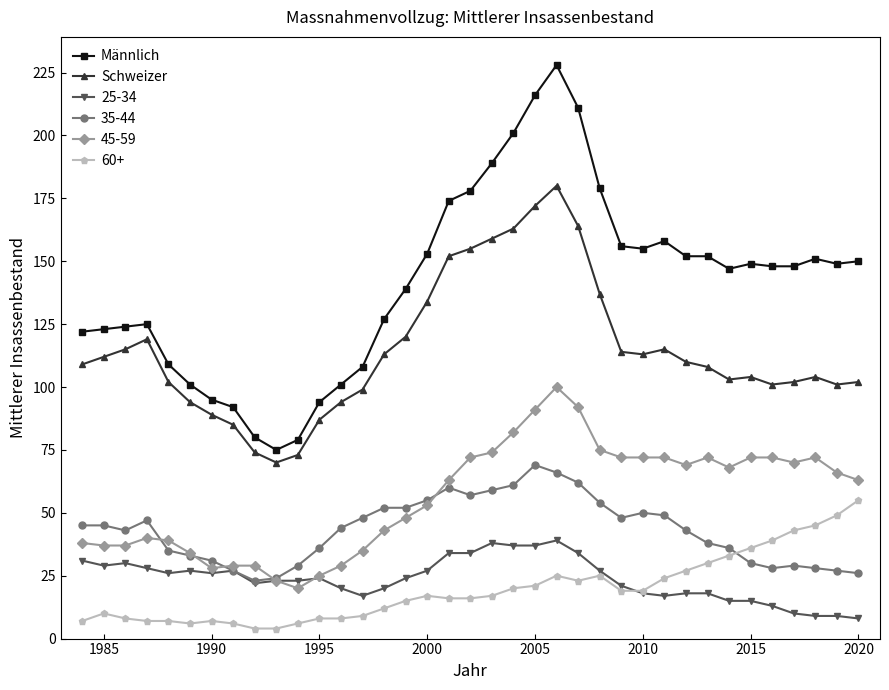

True or false: 60+ and 35-44 intersect in this chart.

True